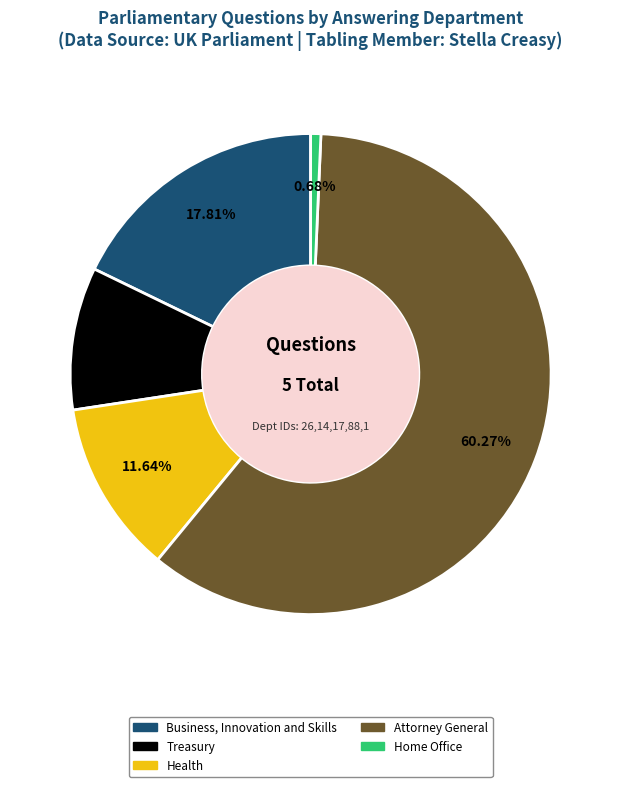

What percentage is the Treasury slice, to the nearest percent?

10%